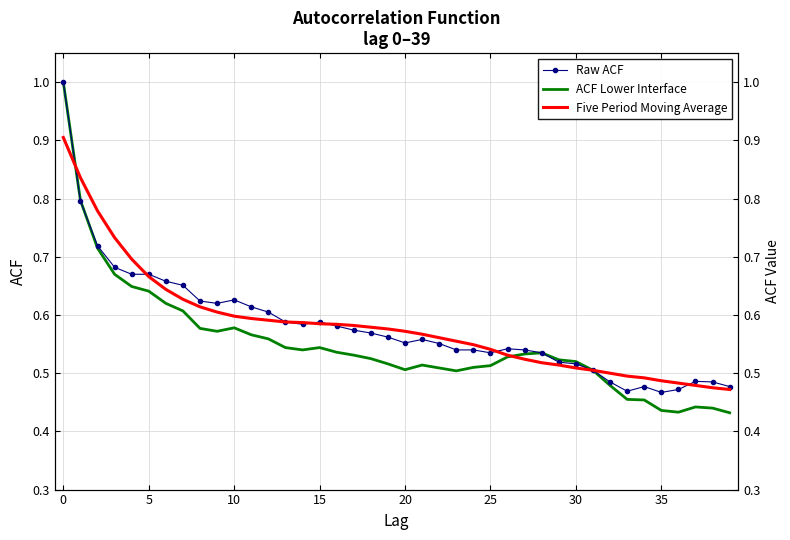

Is this an area chart (filled region under the line)?

No